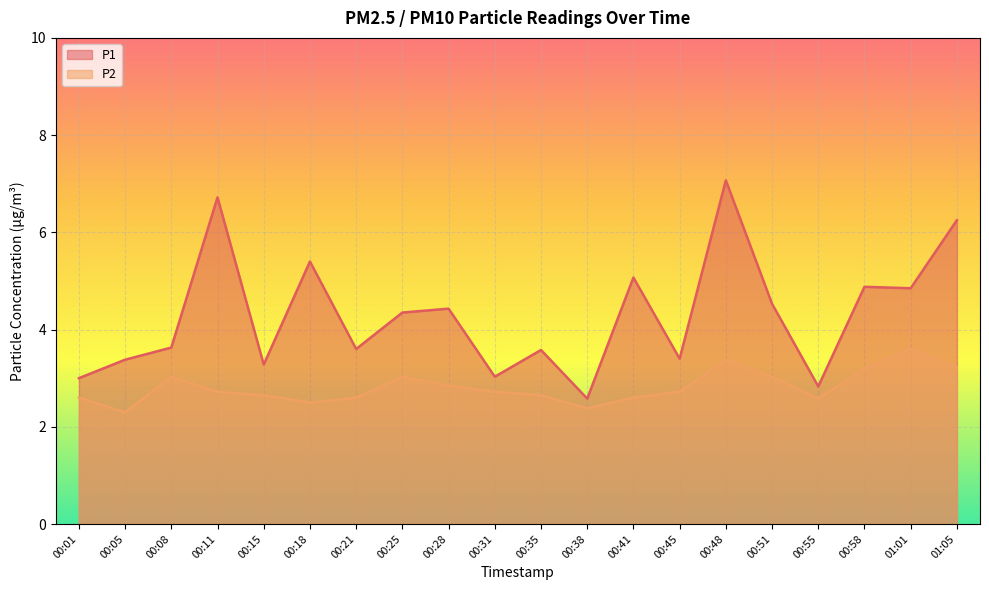

Is the value of P1 at 00:45 greater than the value of P2 at 00:55?

Yes